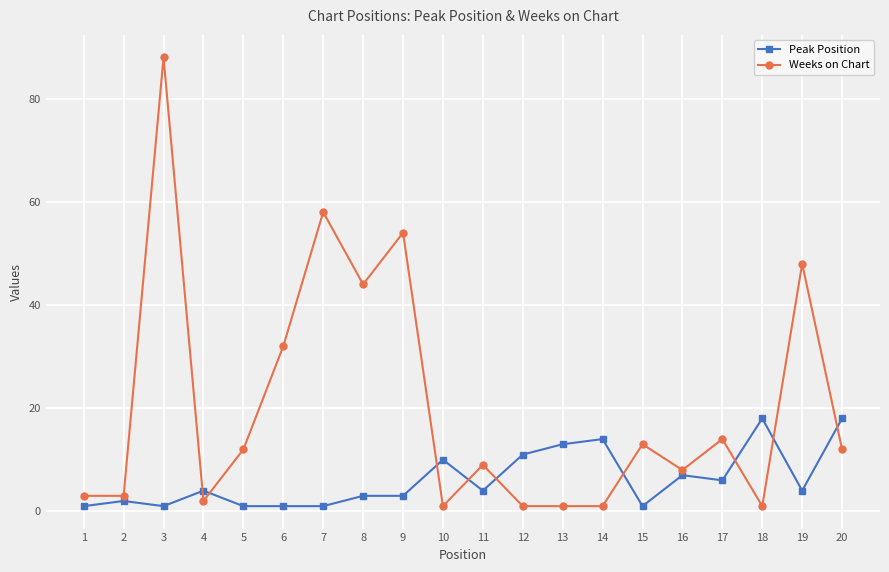

At which category does Weeks on Chart reach its first local peak?

3